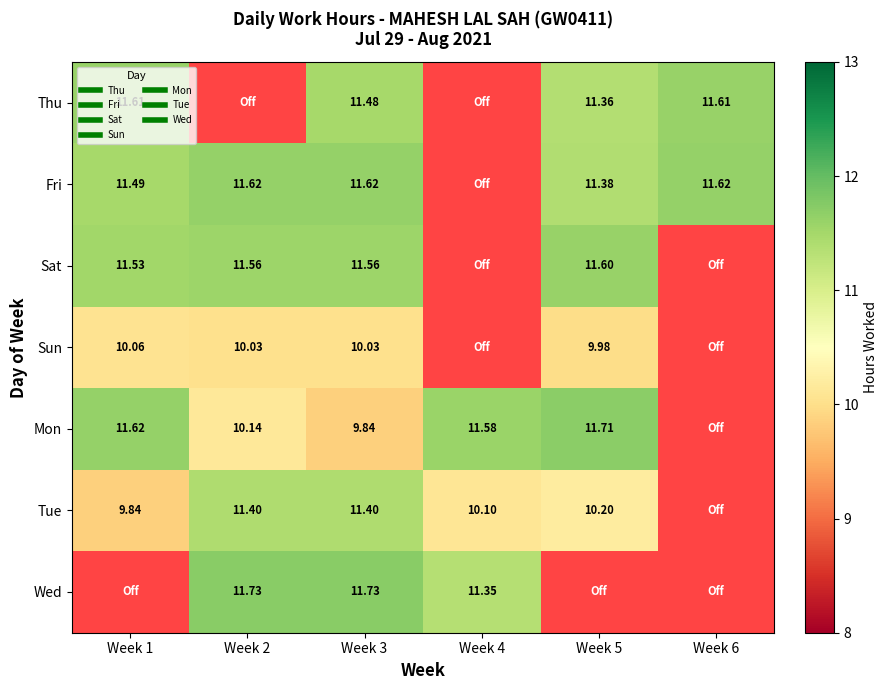

Is it true that Fri equals 18.6 at Week 2?

False